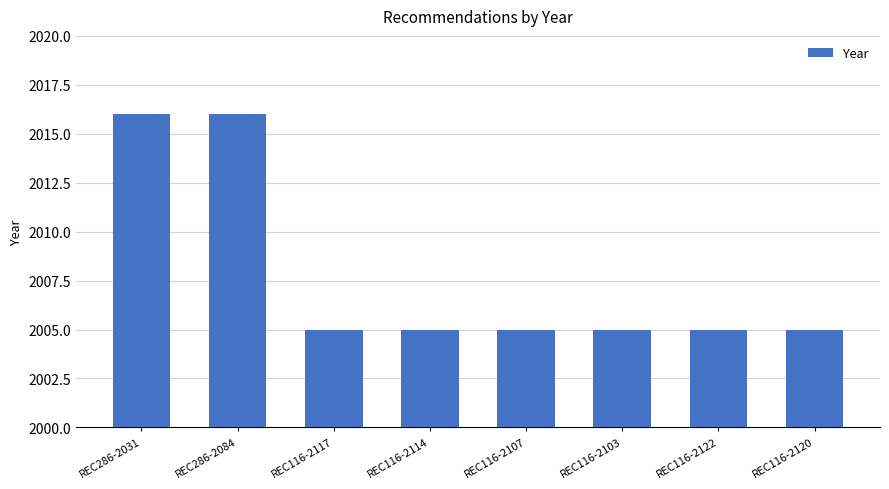

Is it true that the value at REC286-2084 is 1067?

False